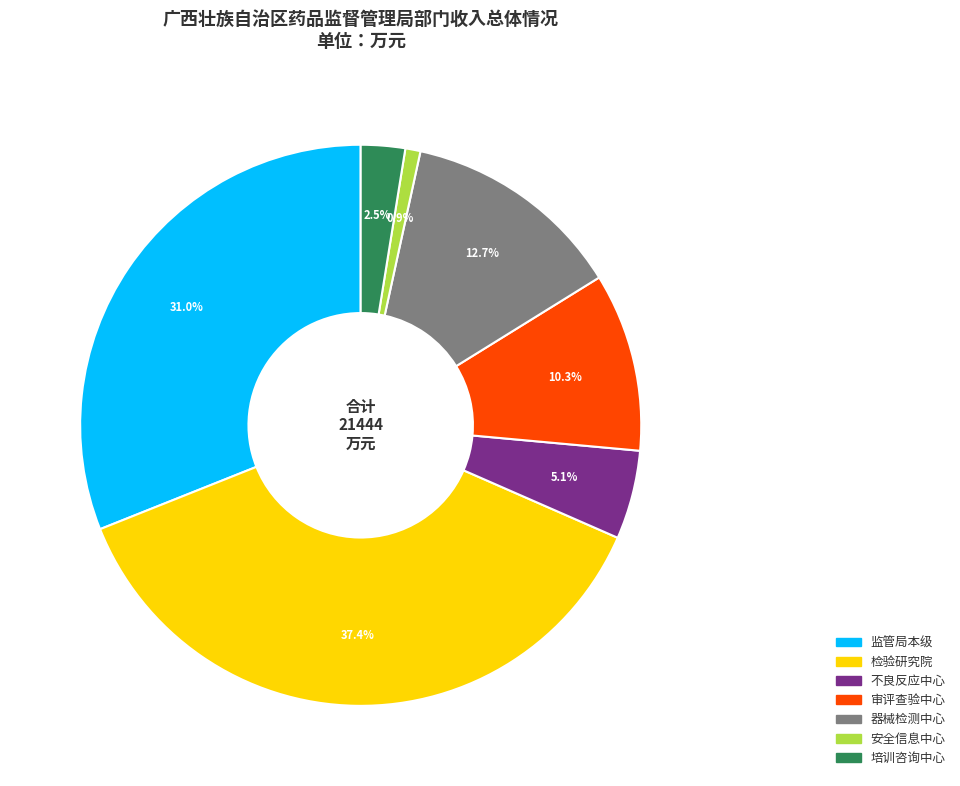

Which slice is the largest?

检验研究院